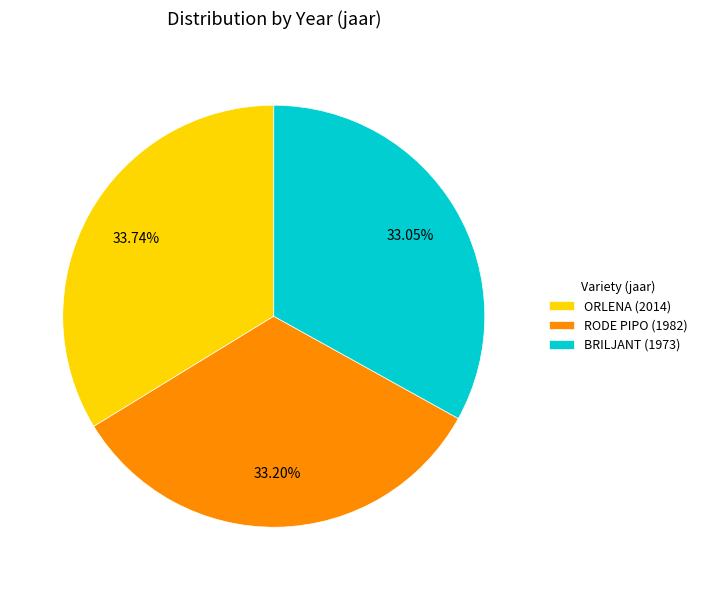

Is there a majority slice in this chart?

No